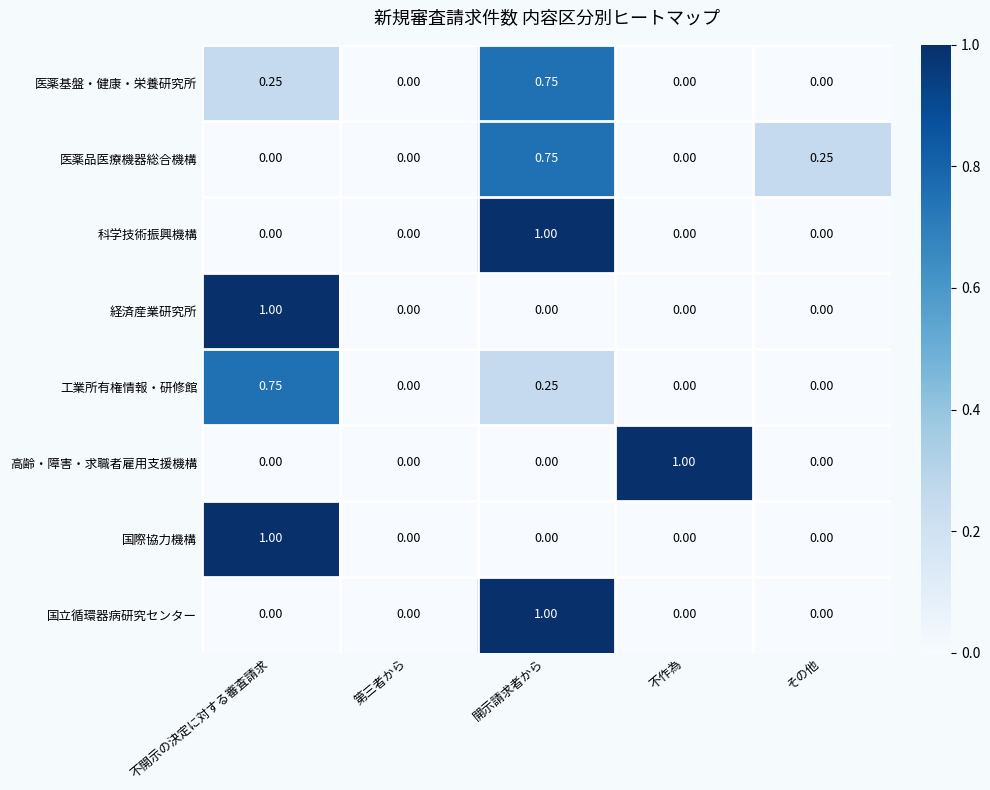

Between 第三者から and その他, which series saw the biggest shift?

医薬品医療機器総合機構